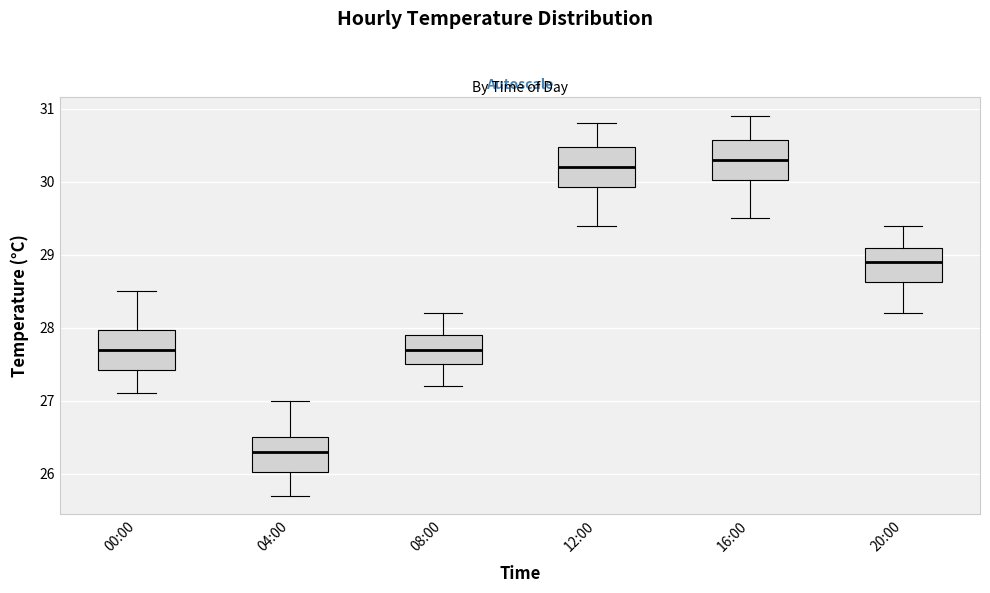

Where is the upper edge of the box for 08:00 on the y-axis? The values are not printed on the chart, so give them approximately, as read against the axis.

27.9